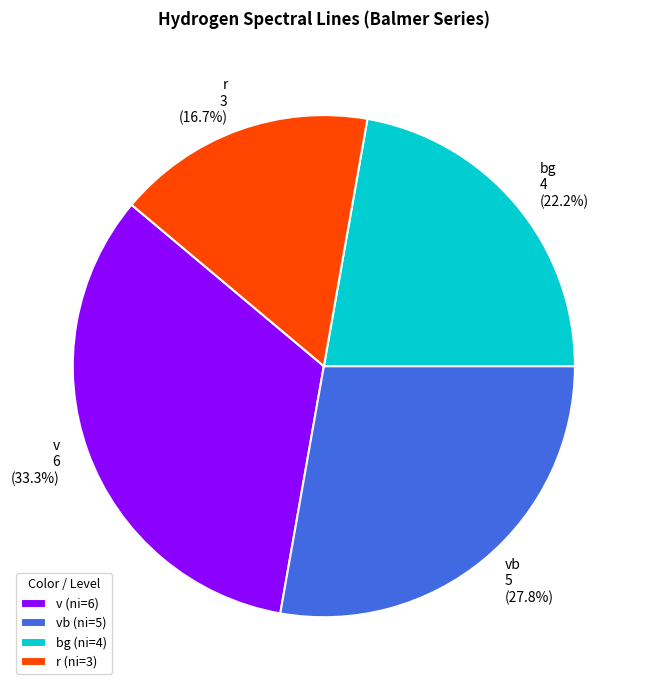

Rank the categories by value from lowest to highest.

r, bg, vb, v